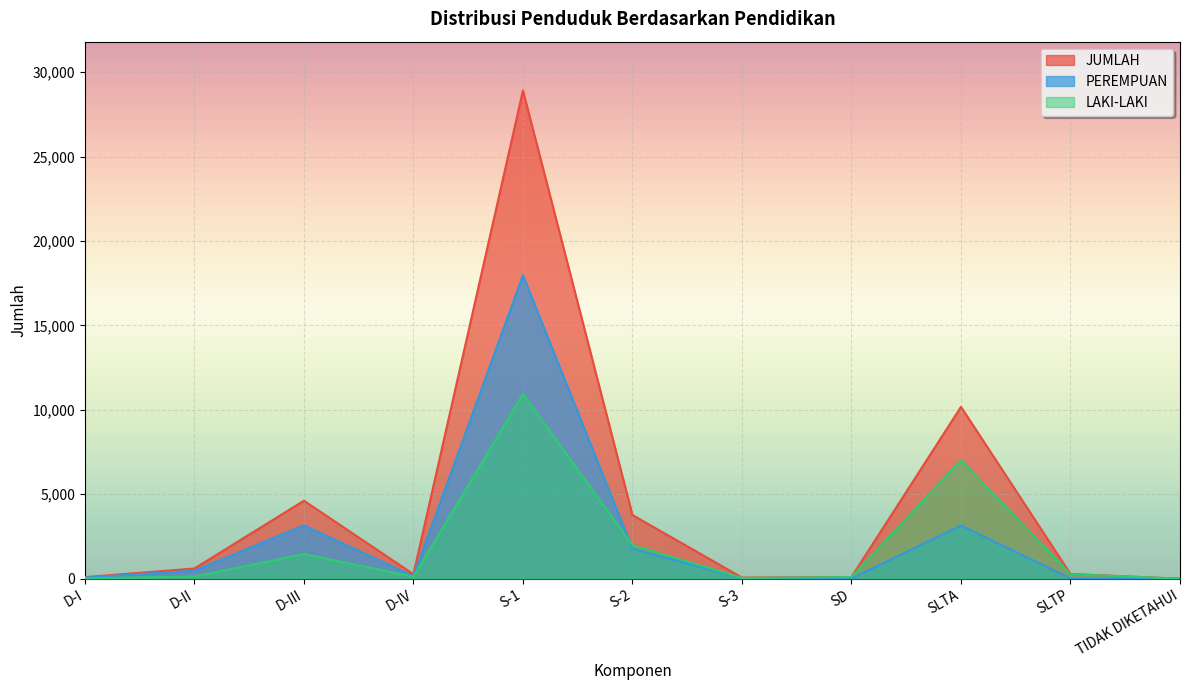

How many values in the PEREMPUAN series are below 144?

5